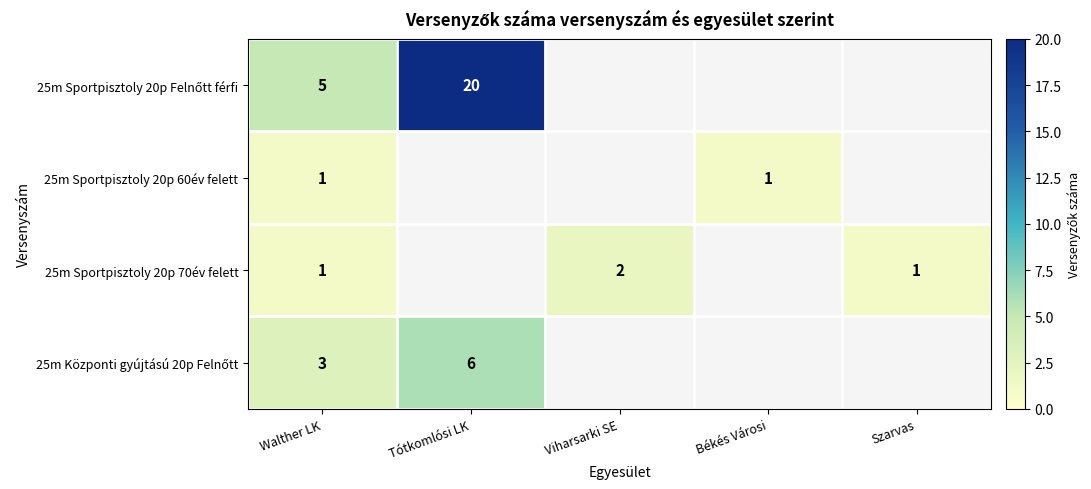

The value of 25m Sportpisztoly 20p 60év felett at Walther LK is 1. True or false?

True